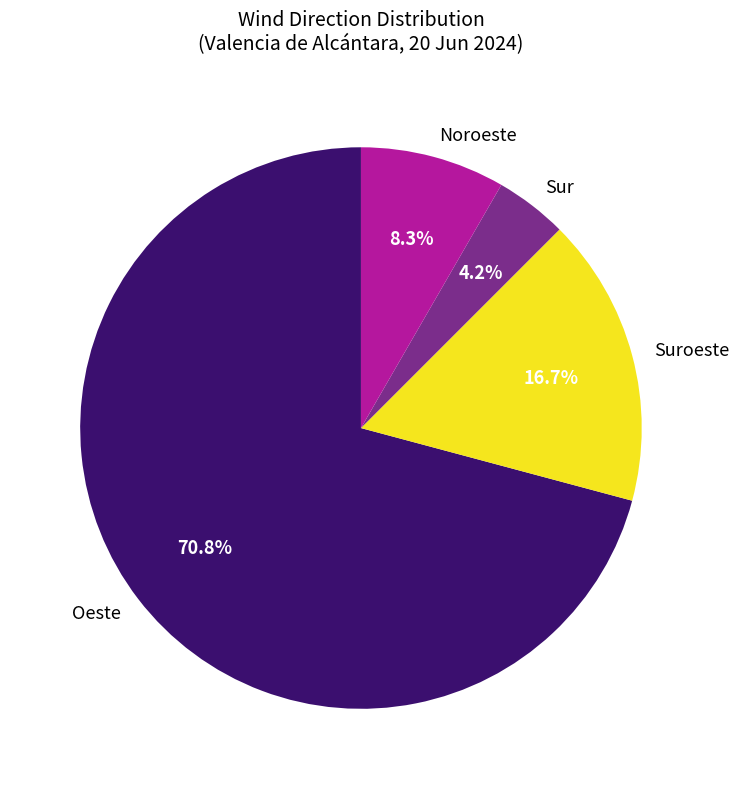

To the nearest percent, what is the difference between the largest and smallest slice percentages?

67%